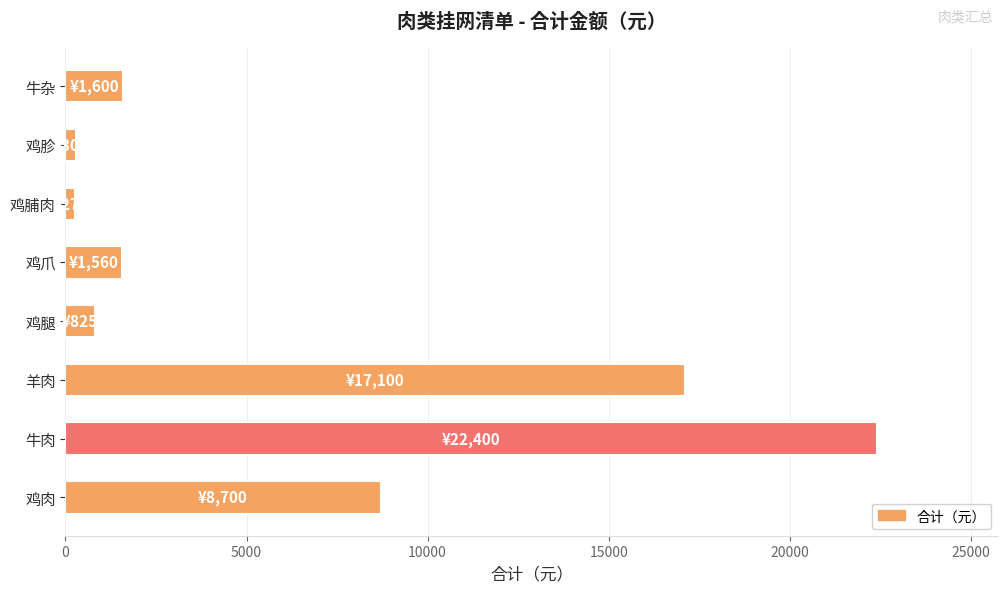

What is the average value?

6594